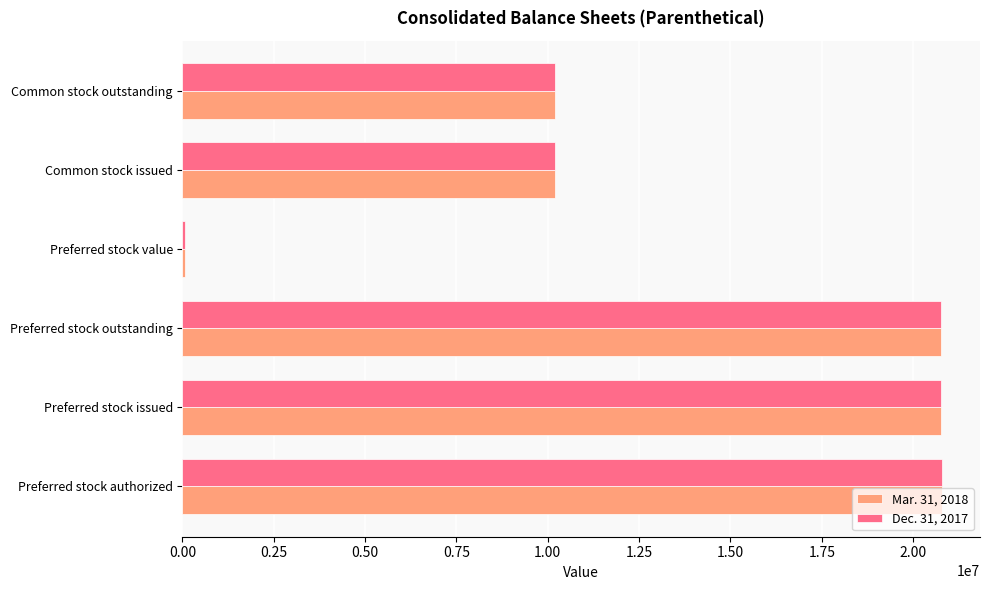

Rank the series by their average value, from highest to lowest.

Mar. 31, 2018, Dec. 31, 2017